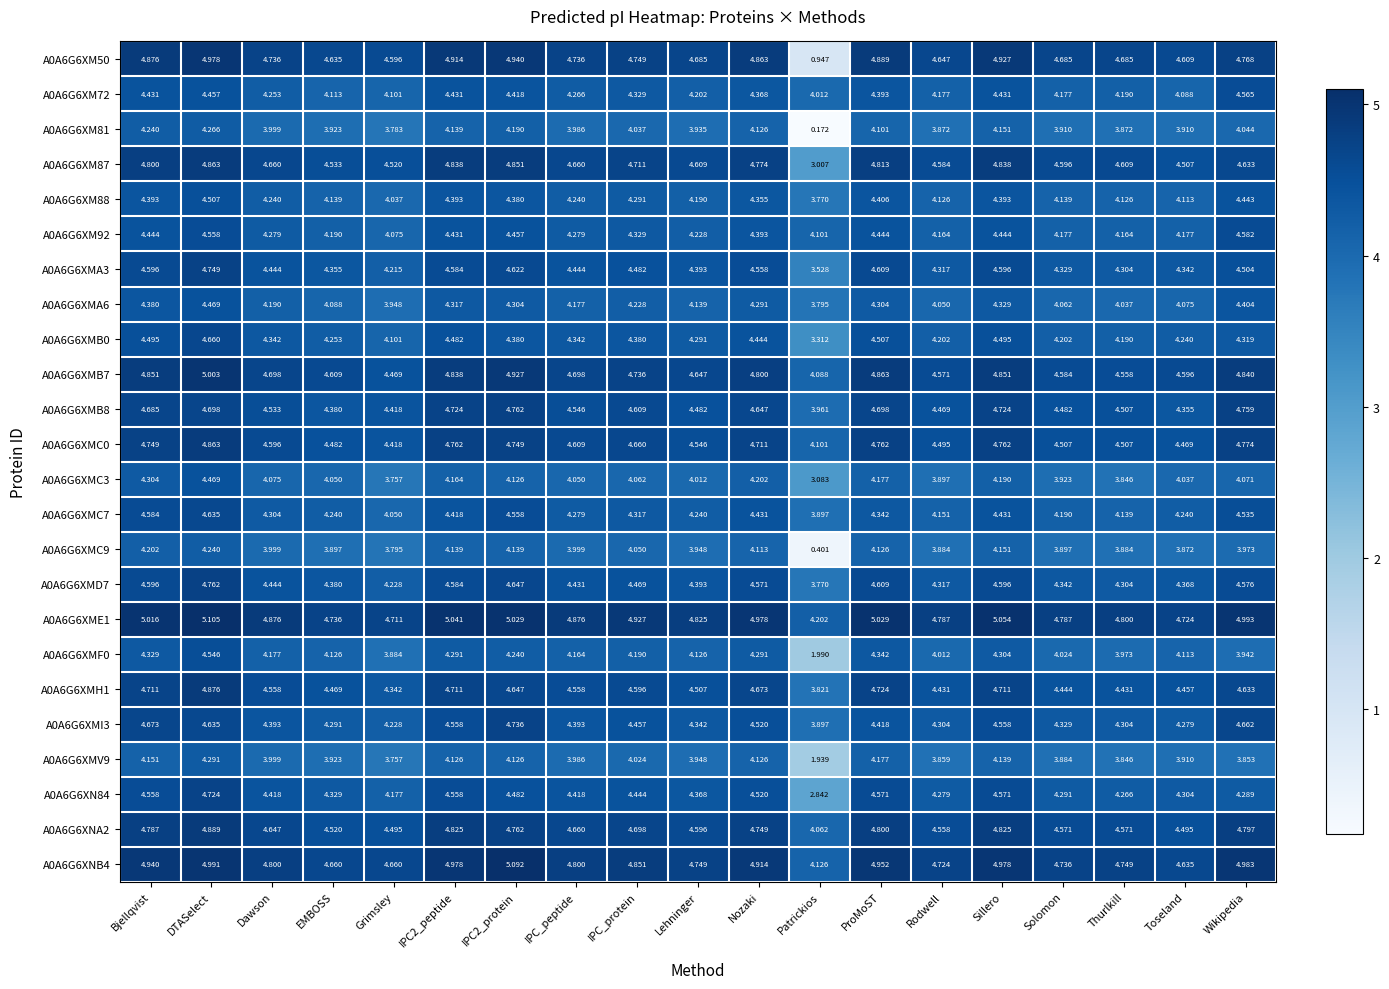

At which label is A0A6G6XMC3 closest to 3?

Patrickios